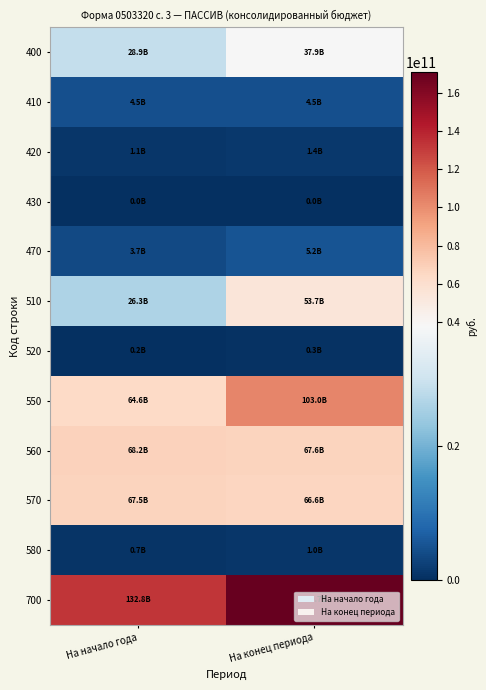

What is the greatest value displayed?

170674645343.5